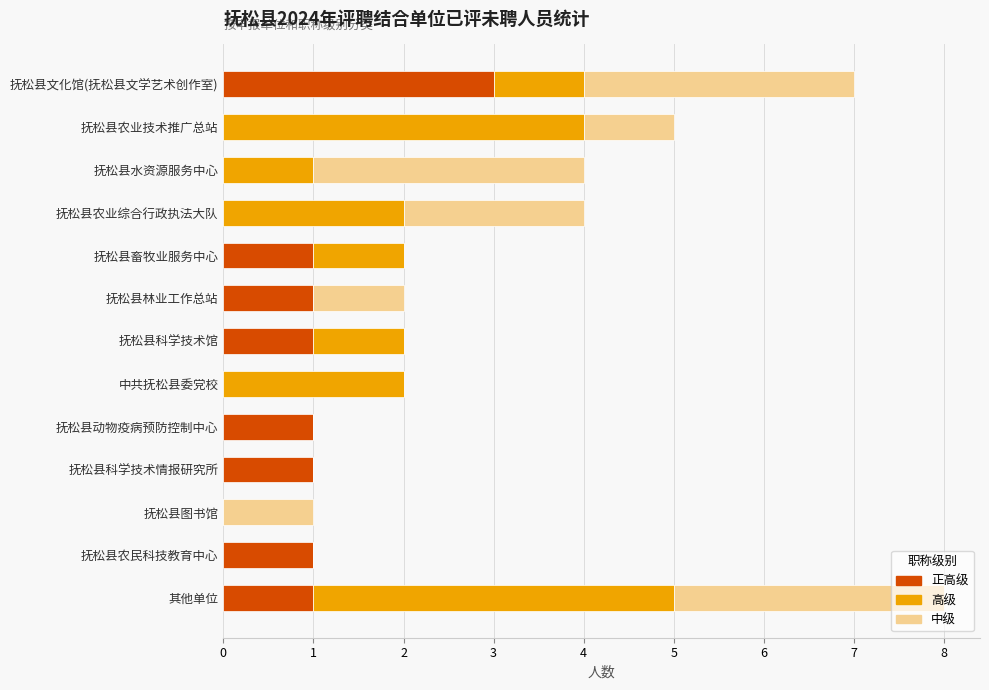

What is the total value across all series at 抚松县水资源服务中心?

4